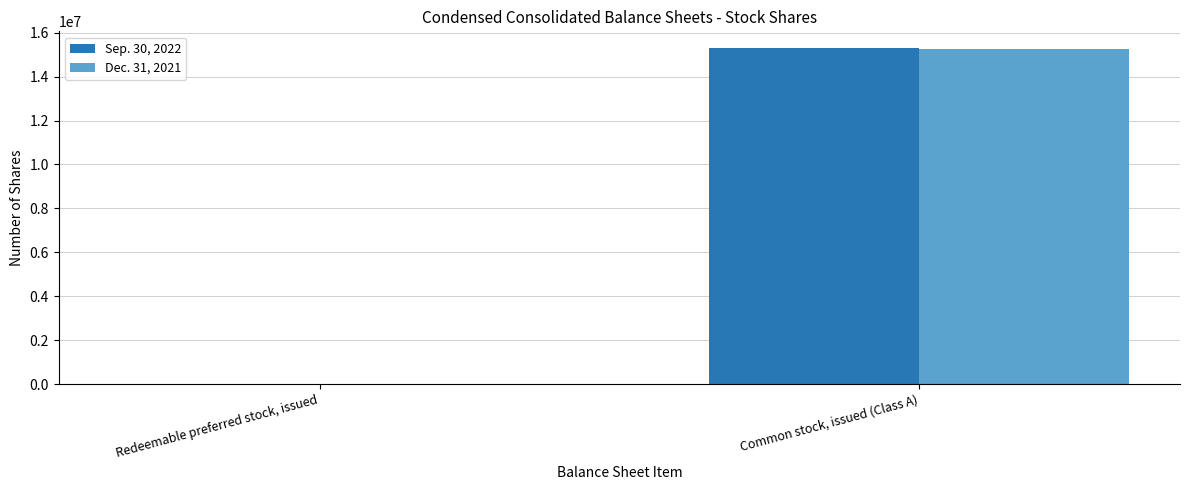

At which category is the sum across all series the highest?

Common stock, issued (Class A)